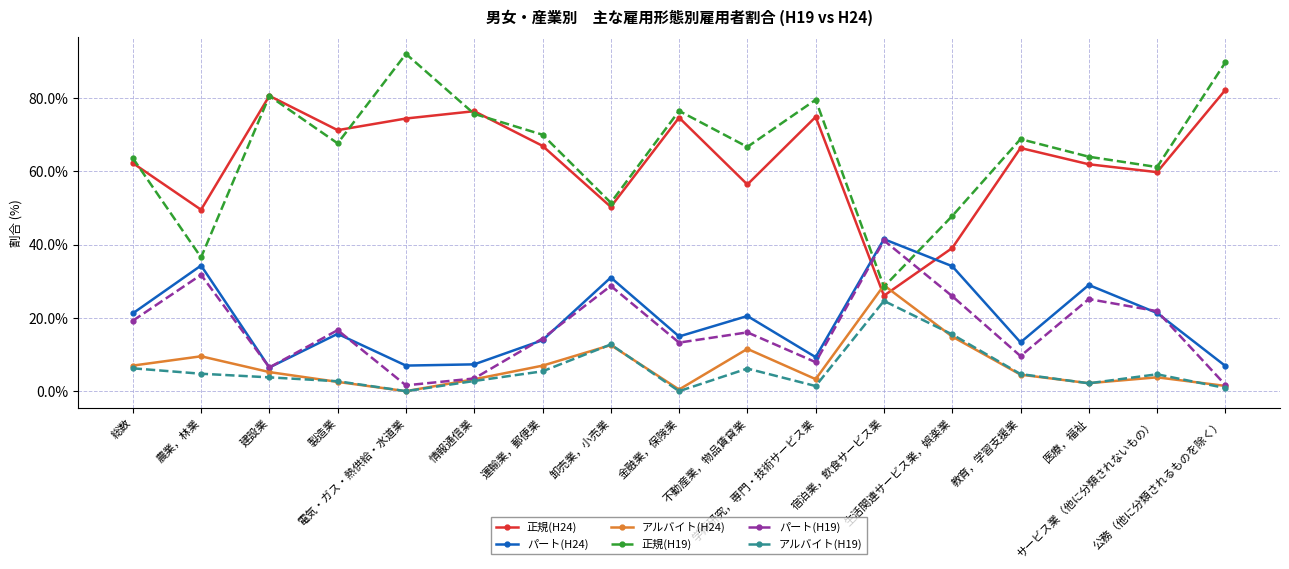

At which category does 正規(H19) reach its first local peak?

建設業